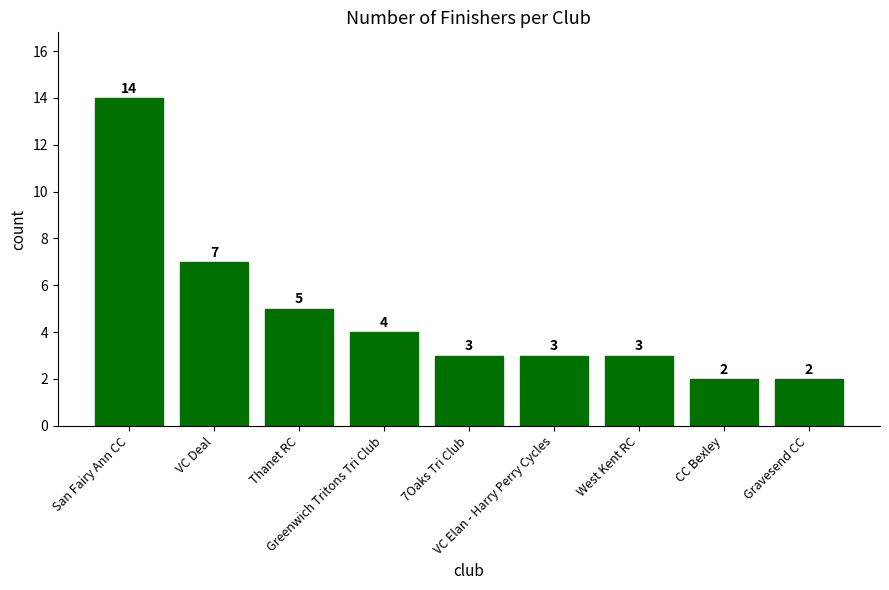

What is the value of the 2nd bar from the left?

7